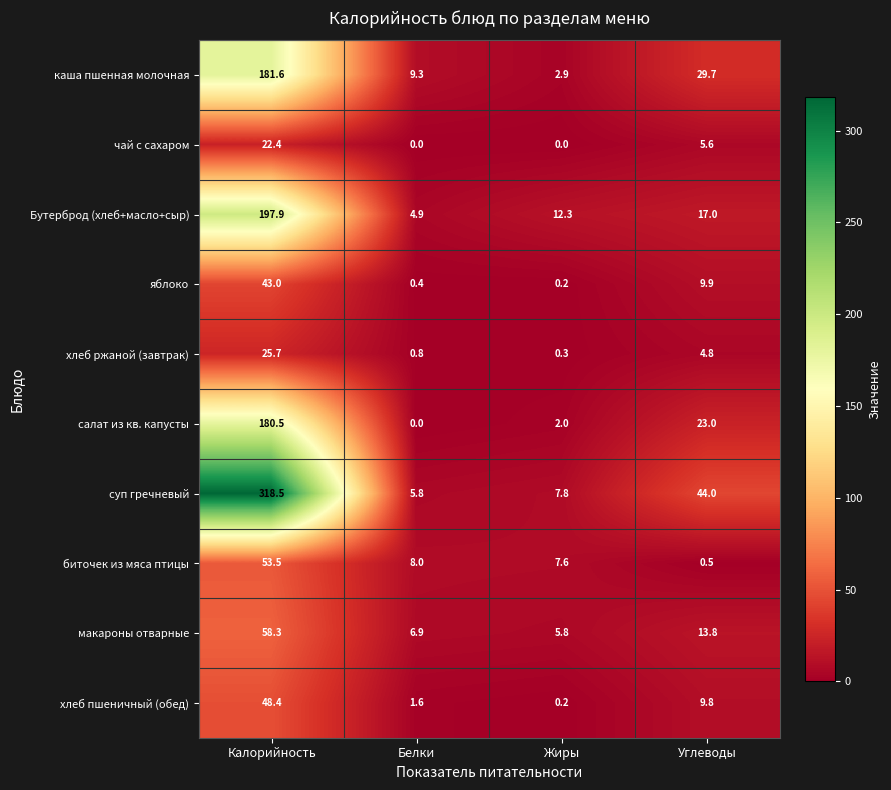

At which label does хлеб пшеничный (обед) first exceed 9?

Калорийность